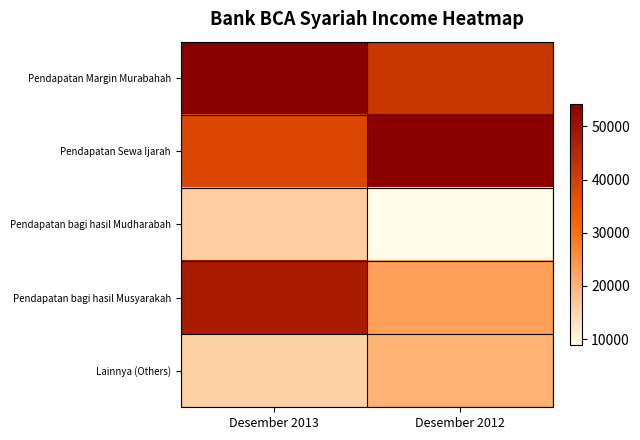

Reading left to right, transcribe all the data shown in this chart.

Pendapatan Margin Murabahah: Desember 2013=54142	Desember 2012=41809
Pendapatan Sewa Ijarah: Desember 2013=38410	Desember 2012=54136
Pendapatan bagi hasil Mudharabah: Desember 2013=16080	Desember 2012=8970
Pendapatan bagi hasil Musyarakah: Desember 2013=47935	Desember 2012=22735
Lainnya (Others): Desember 2013=15356	Desember 2012=20222